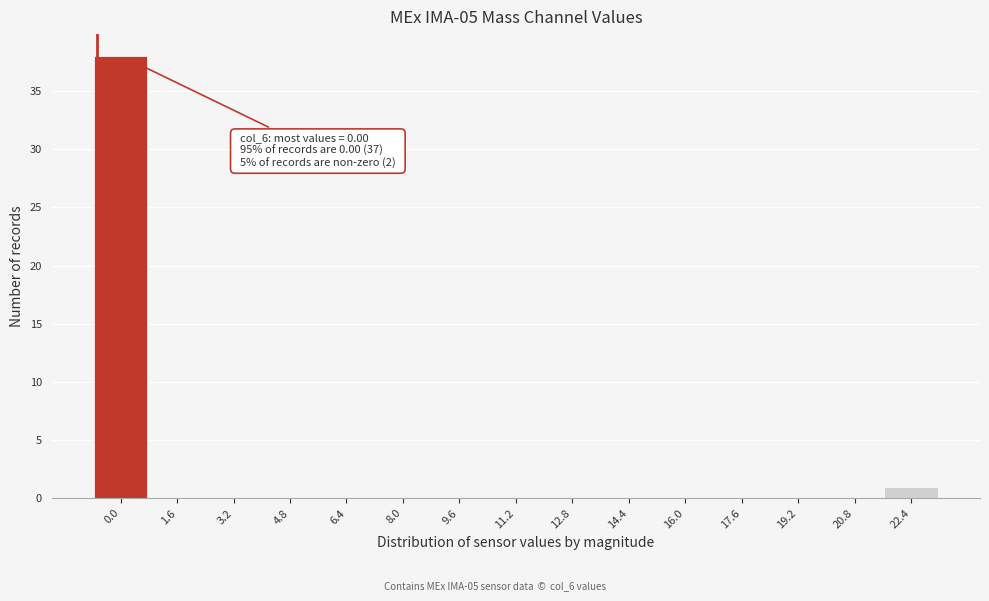

Reading right to left, what are all the values shown in this chart?

22.4=1	20.8=0	19.2=0	17.6=0	16.0=0	14.4=0	12.8=0	11.2=0	9.6=0	8.0=0	6.4=0	4.8=0	3.2=0	1.6=0	0.0=38